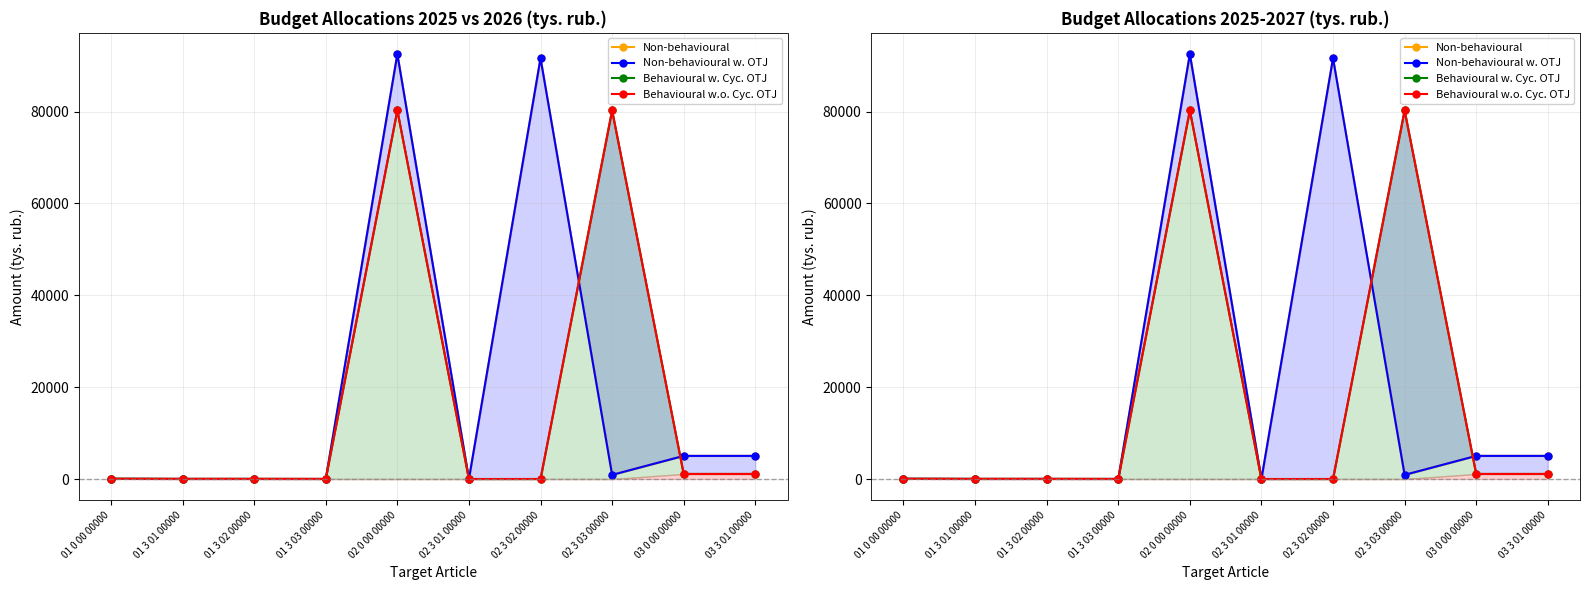

What is the label of the 1st point from the left?

01 0 00 00000